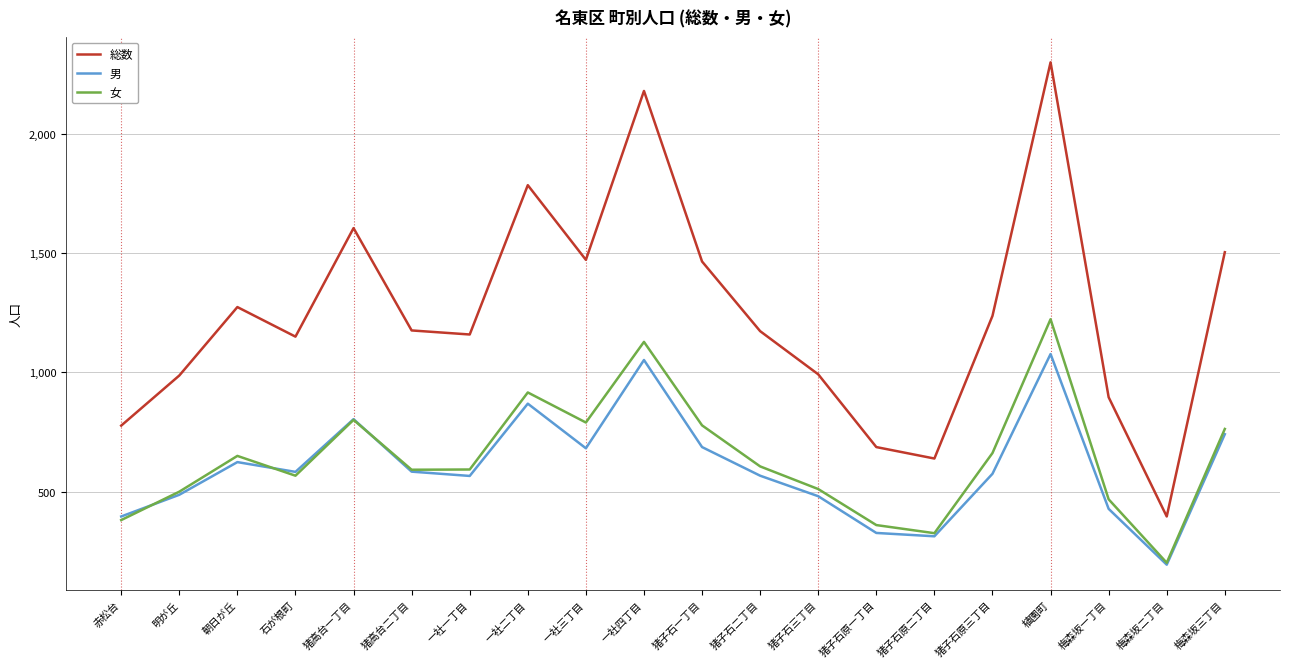

True or false: 男 has more than 0 points higher than both neighbors.

True